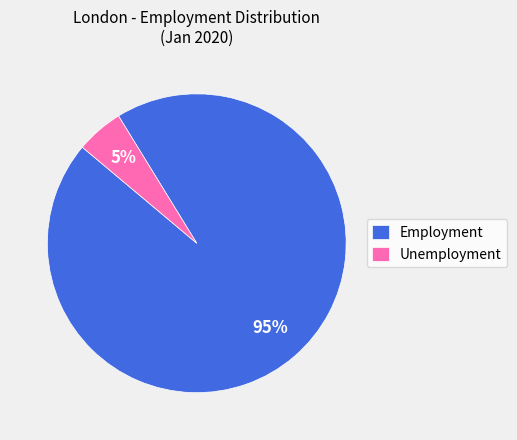

Between Employment and Unemployment, which is larger?

Employment